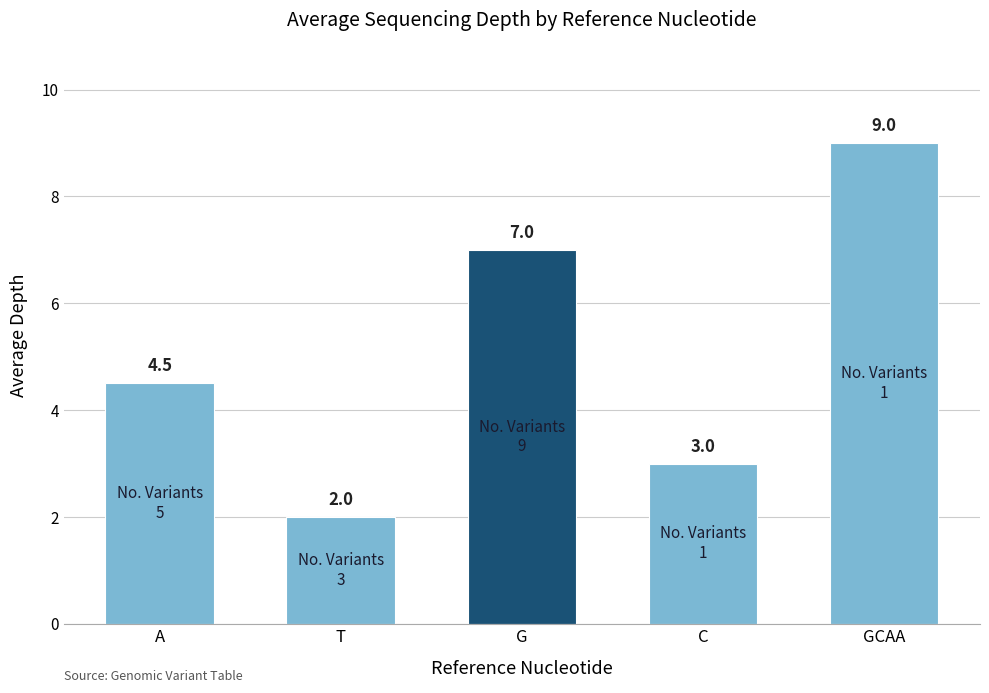

What is the label of the 3rd bar from the right?

G